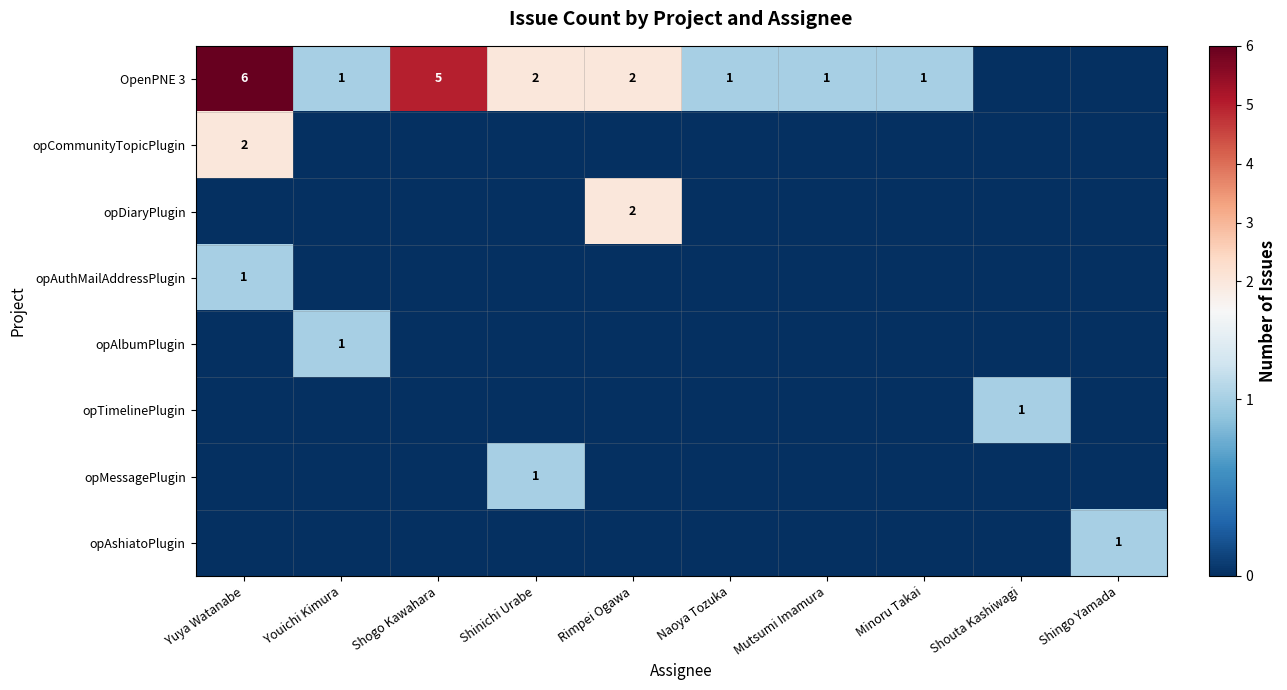

What is the spread (max minus min) of values at Shingo Yamada?

1